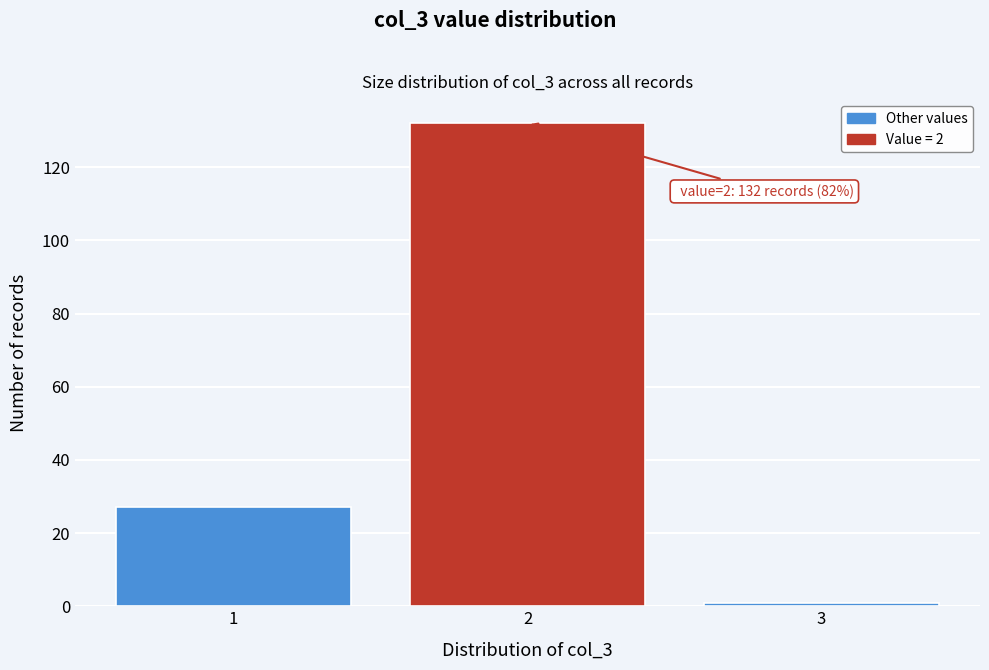

Reading left to right, extract all data points from this chart.

27	132	1